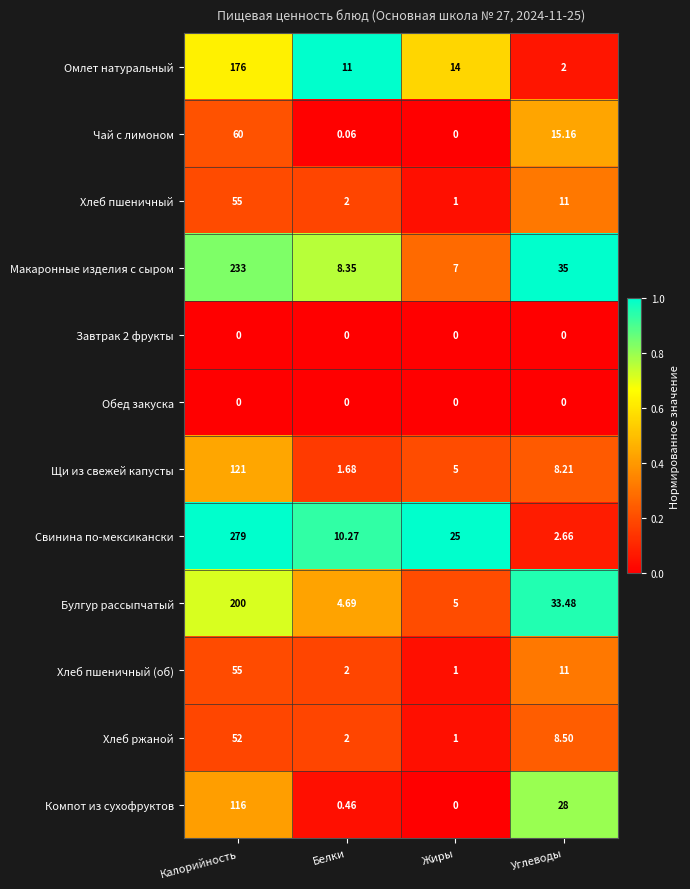

At which category is the sum across all series the highest?

Калорийность